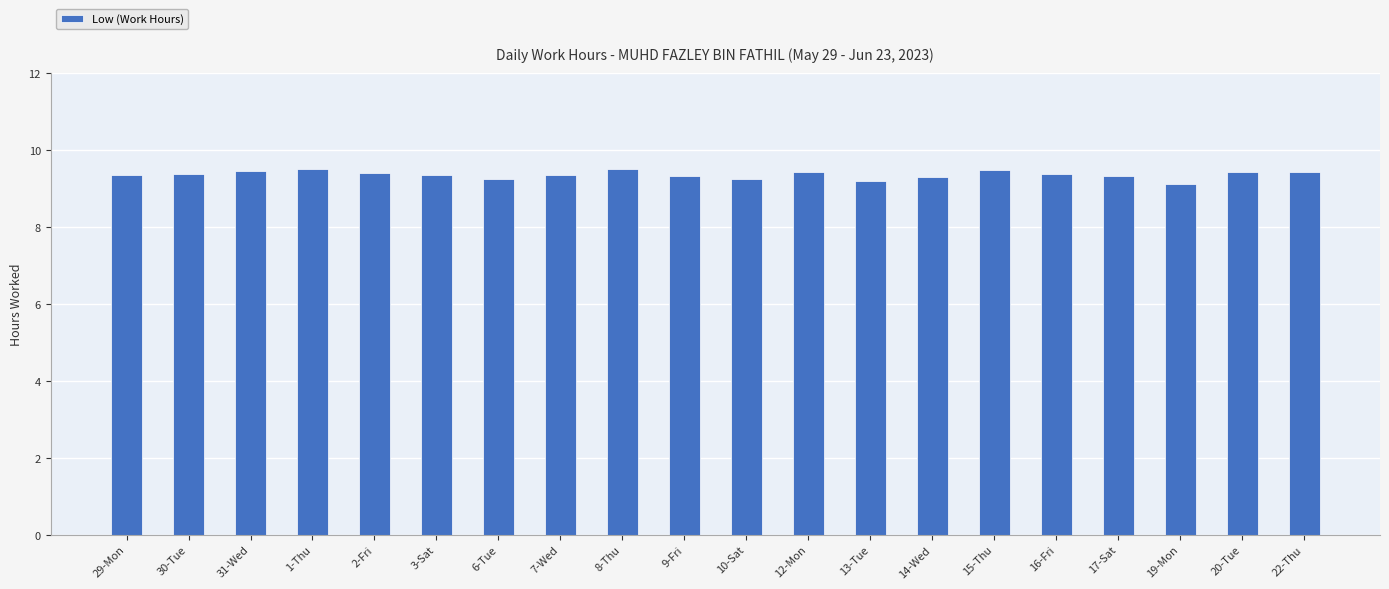

Count the values in the range 9 to 10.

20